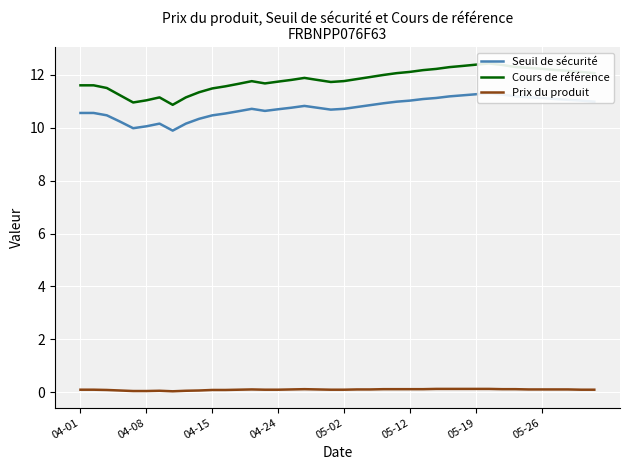

What is the total value across all series at 28?

23.6